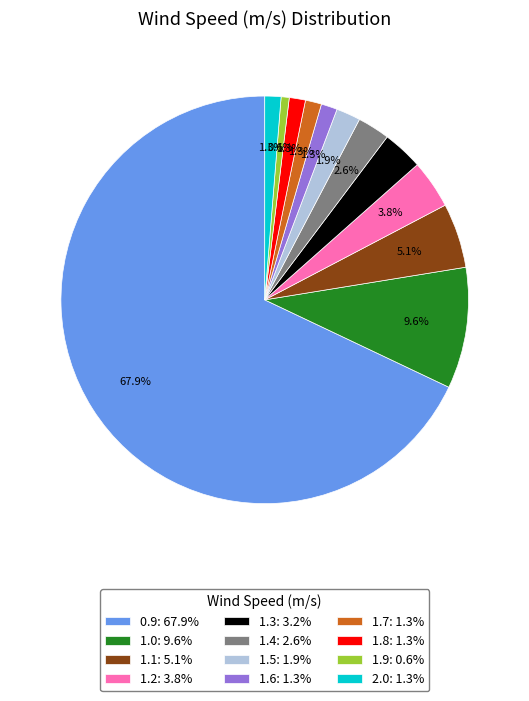

Which category has the biggest portion of the pie?

0.9